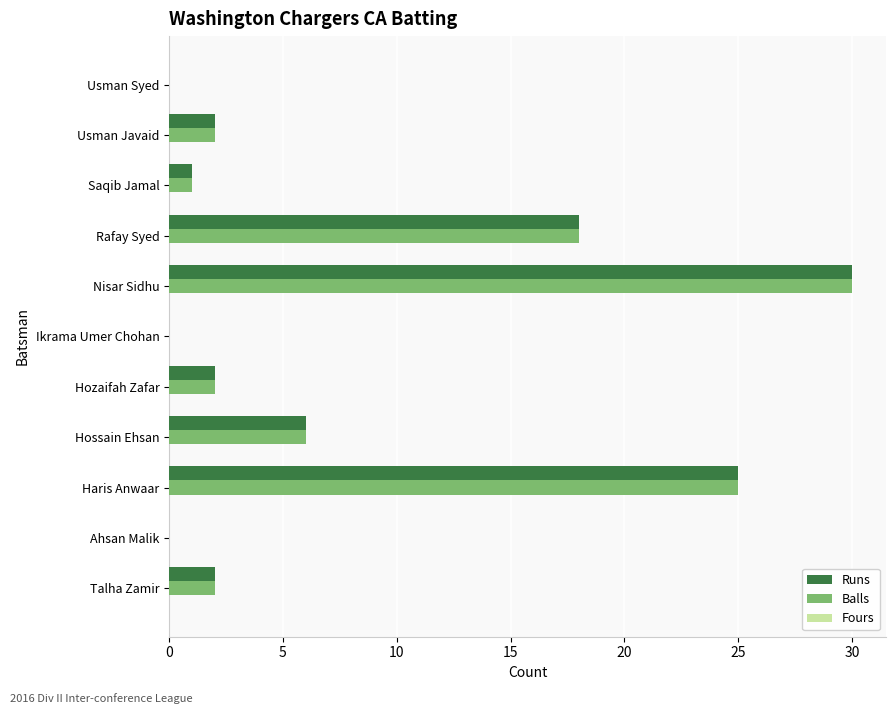

At which category does the chart reach its peak across all series?

Nisar Sidhu